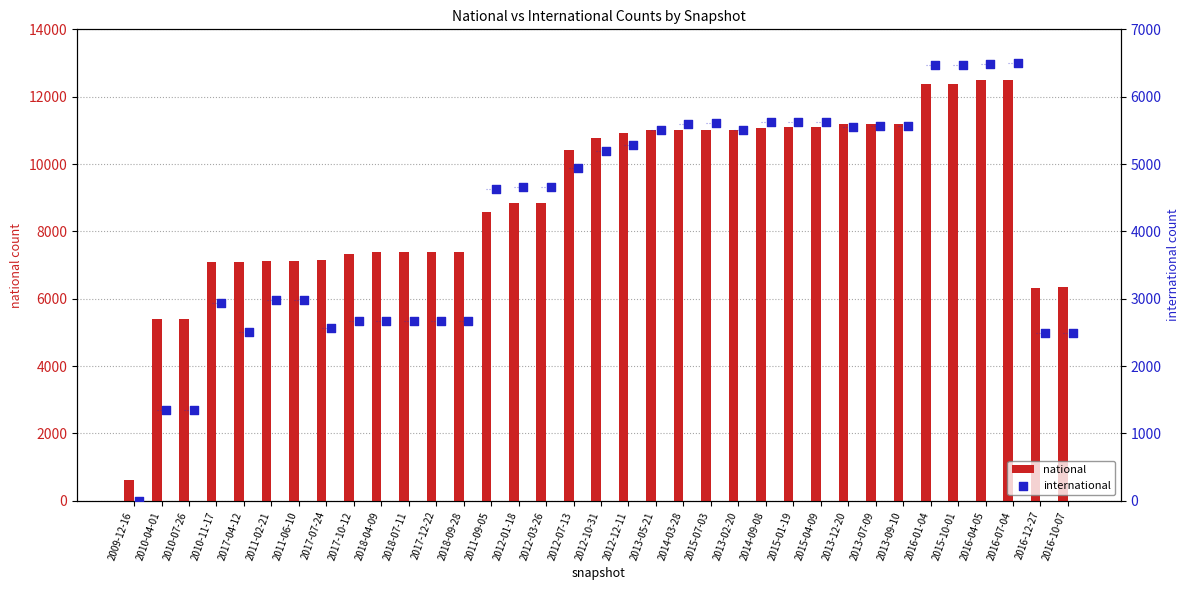

What is the total value across all series at 2018-07-11?

10048